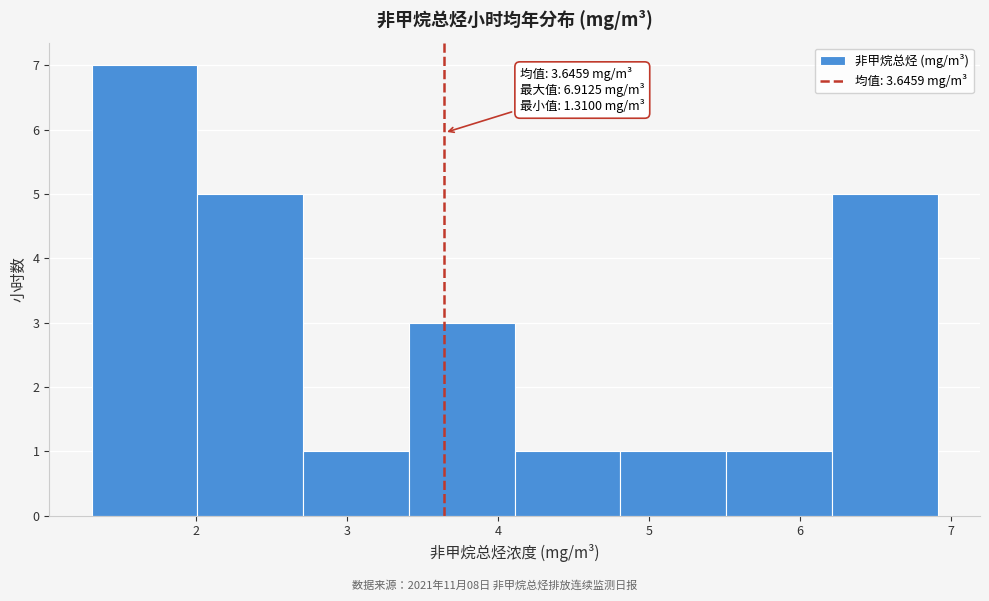

Over which range of the x-axis is the bar tallest?

1.3 to 2.0